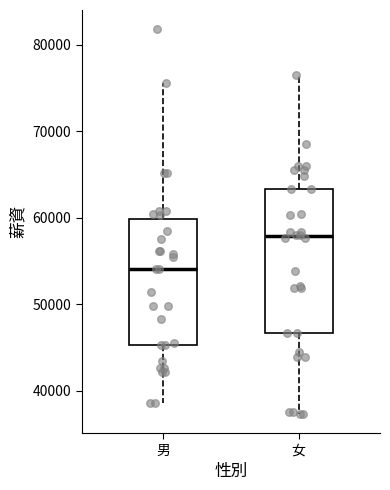

Comparing the boxes themselves (not the whiskers), which one is the tallest?

女